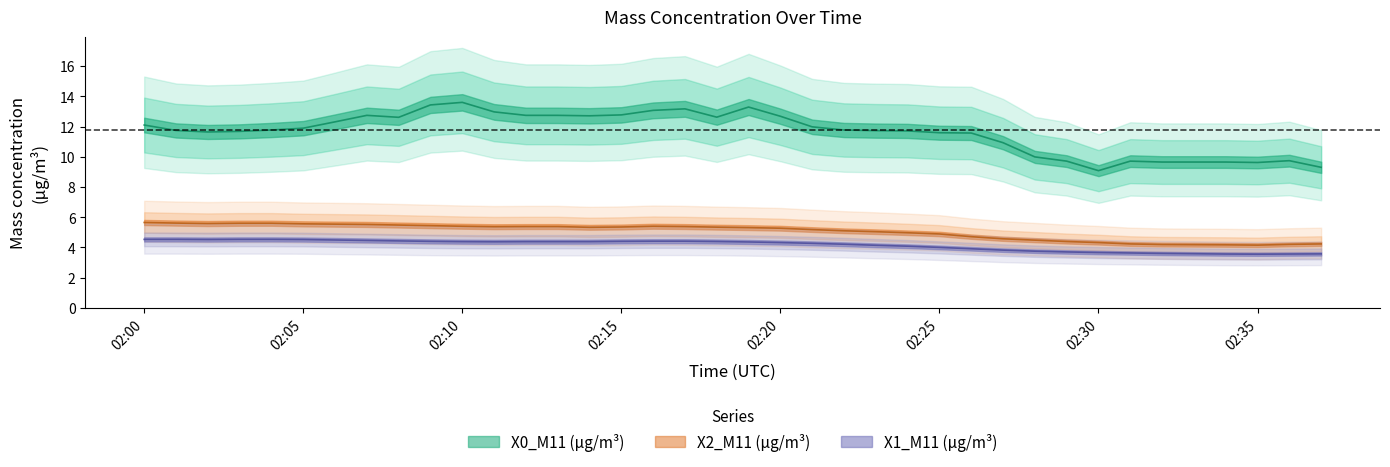

True or false: X1_M11 (μg/m³) and X2_M11 (μg/m³) intersect in this chart.

False